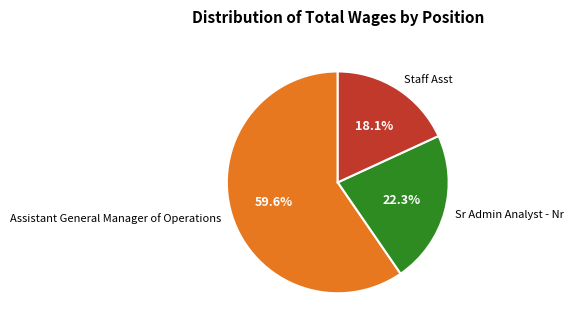

Which category has the smallest portion of the pie?

Staff Asst